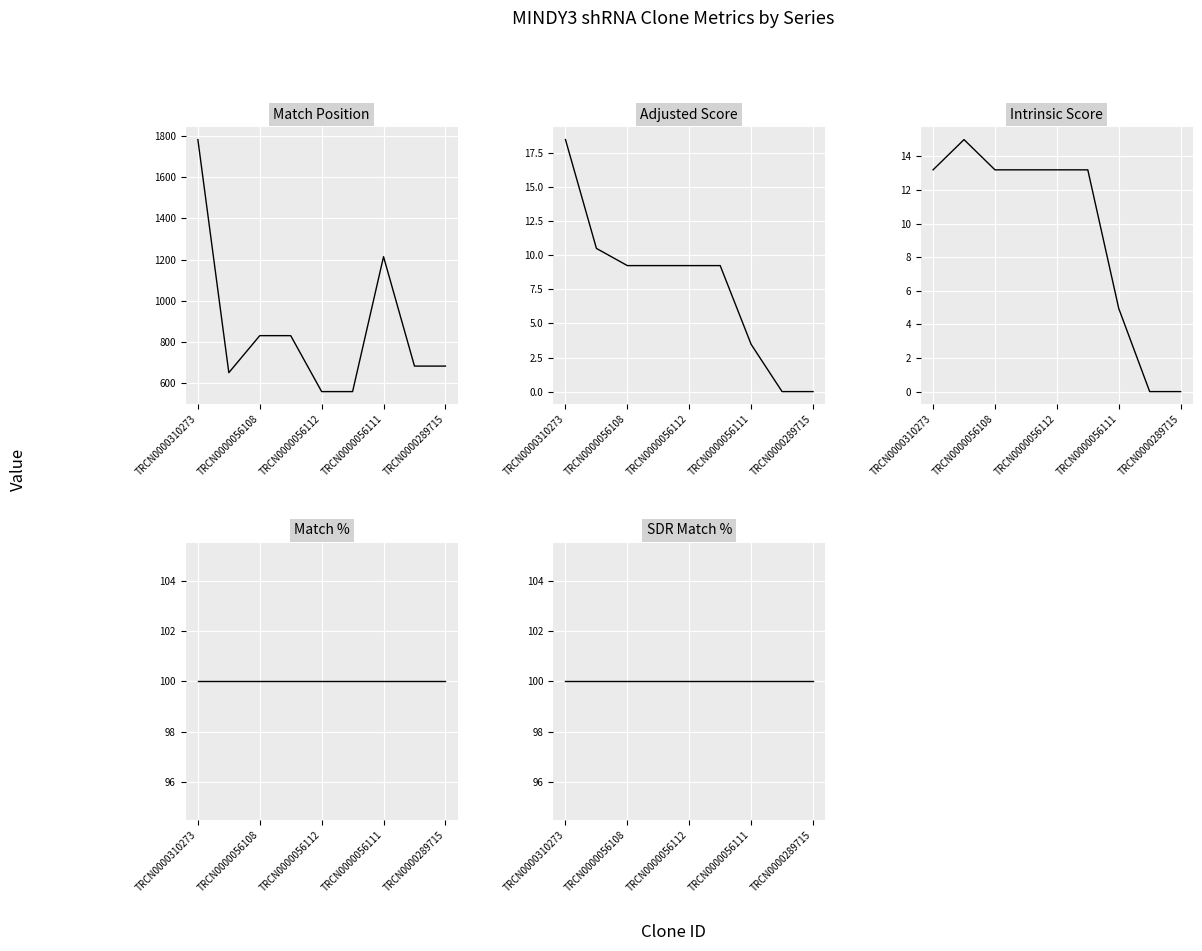

At TRCN0000056108, list the series in order from largest to smallest.

Match Position, Match %, SDR Match %, Intrinsic Score, Adjusted Score